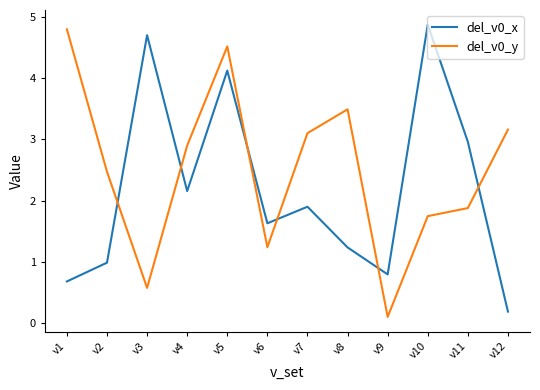

True or false: del_v0_y has more than 0 interior local peaks.

True